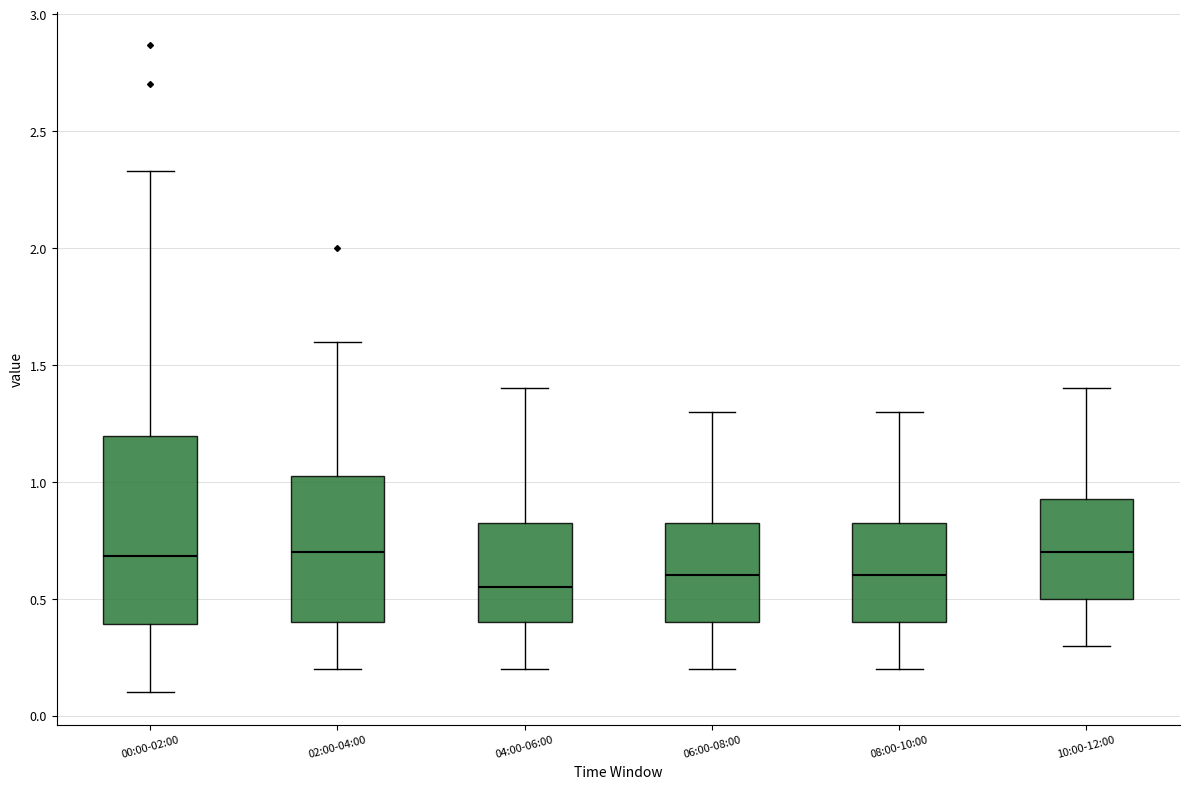

Where does the upper whisker of the box for 06:00-08:00 end on the y-axis? The values are not printed on the chart, so give them approximately, as read against the axis.

1.30